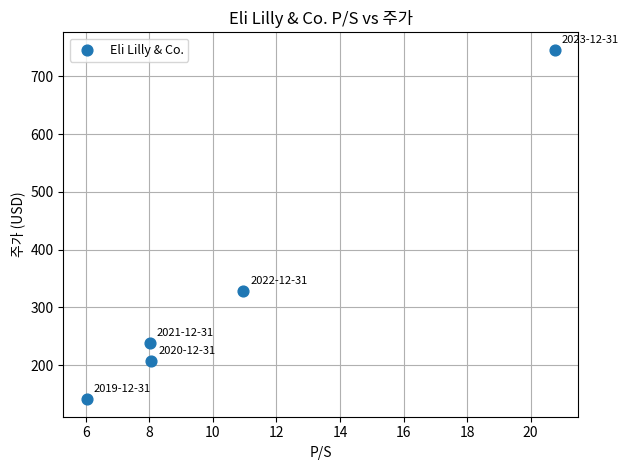

What is the range of Y values (max minus min)?

605.1